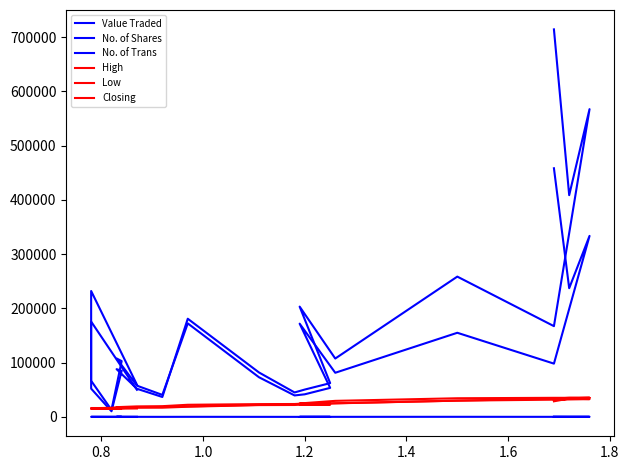

Which series has the largest range (max minus min)?

Value Traded